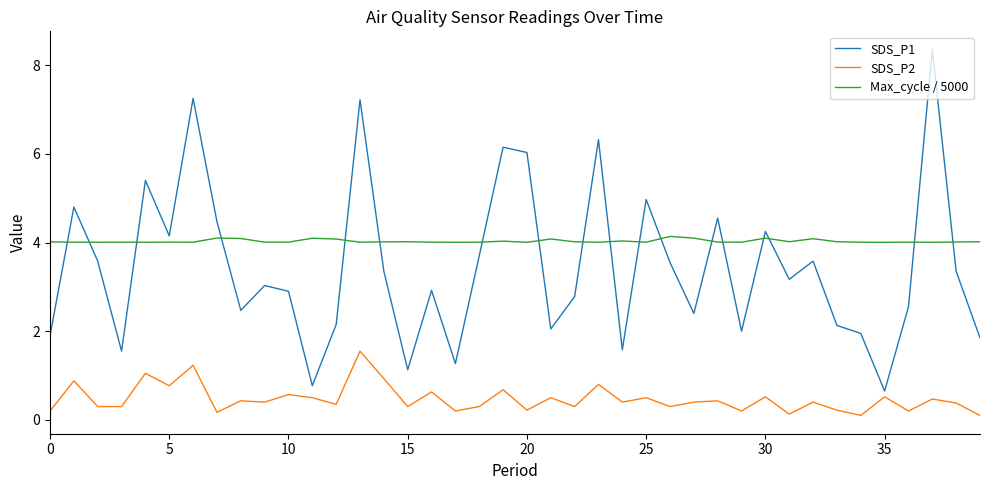

After their last crossing, which series has the higher values: Max_cycle / 5000 or SDS_P1?

Max_cycle / 5000